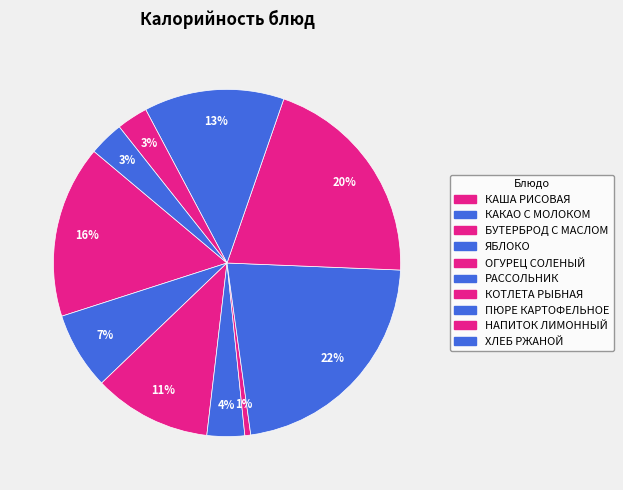

What percentage do ПЮРЕ КАРТОФЕЛЬНОЕ and ХЛЕБ РЖАНОЙ together represent?

16.3%